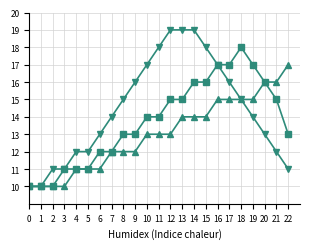

What is the spread (max minus min) of values at 8?

3